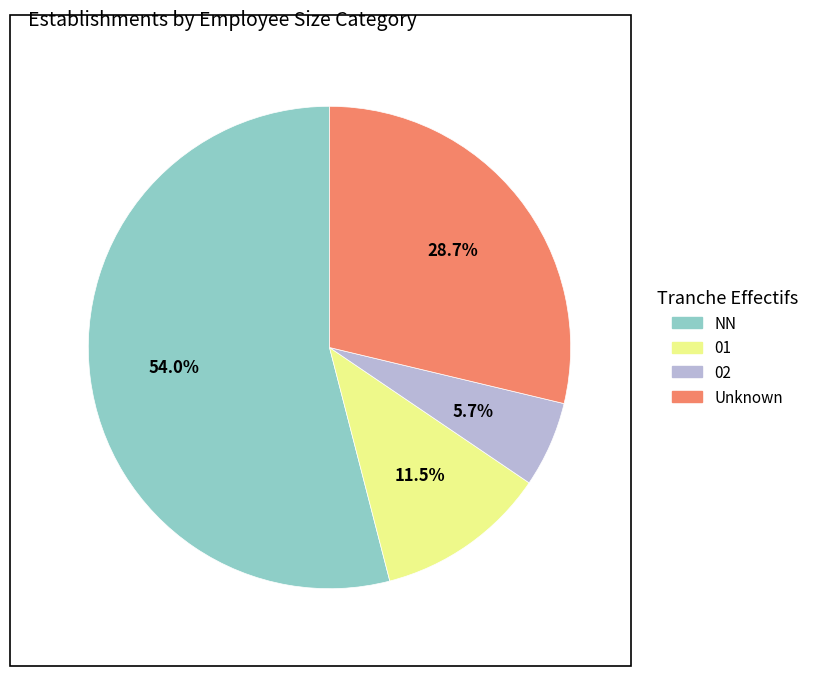

Is there any slice that represents more than half of the pie?

Yes